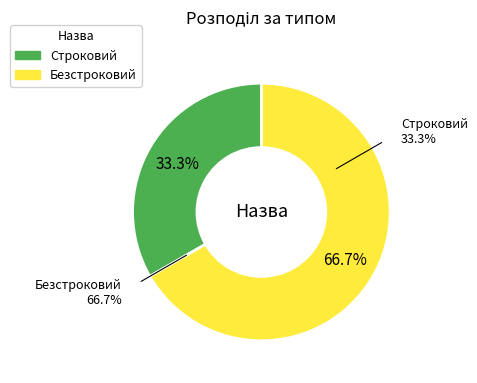

What is the largest slice in the pie chart?

Безстроковий